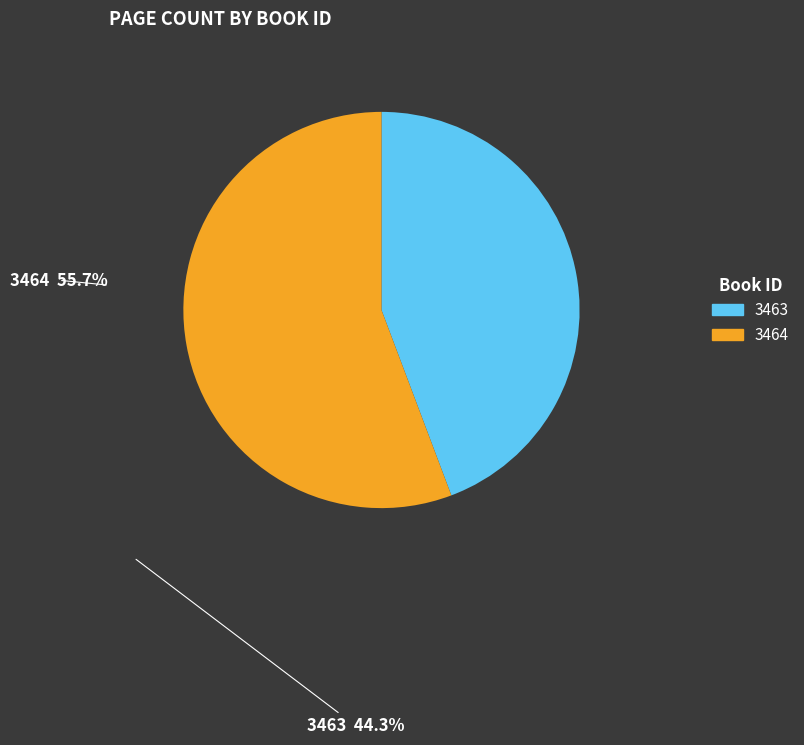

Which category accounts for the majority?

3464